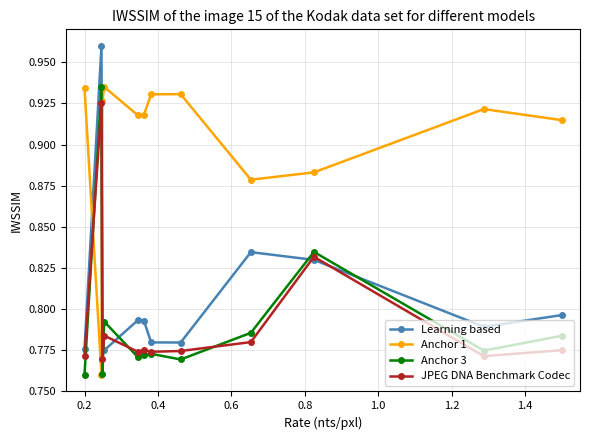

Which series has the widest spread of values?

Learning based